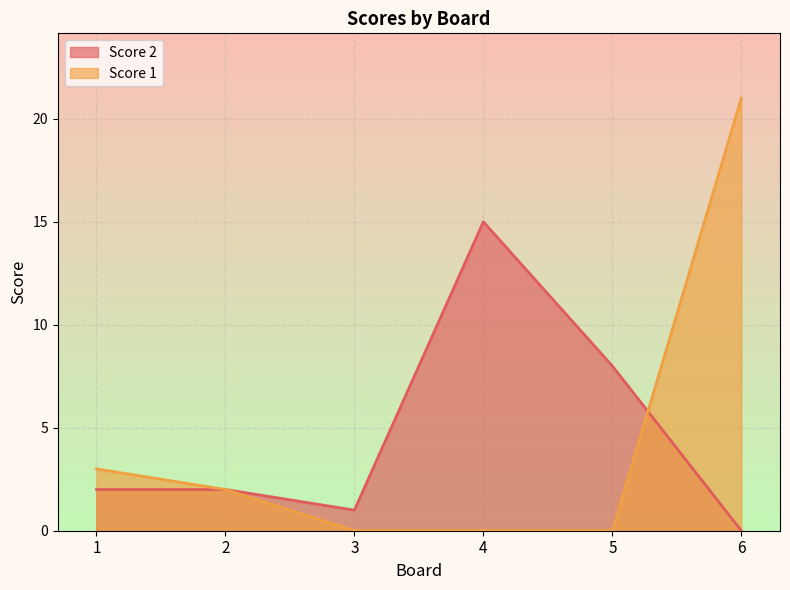

Which series has the widest spread of values?

Score 1